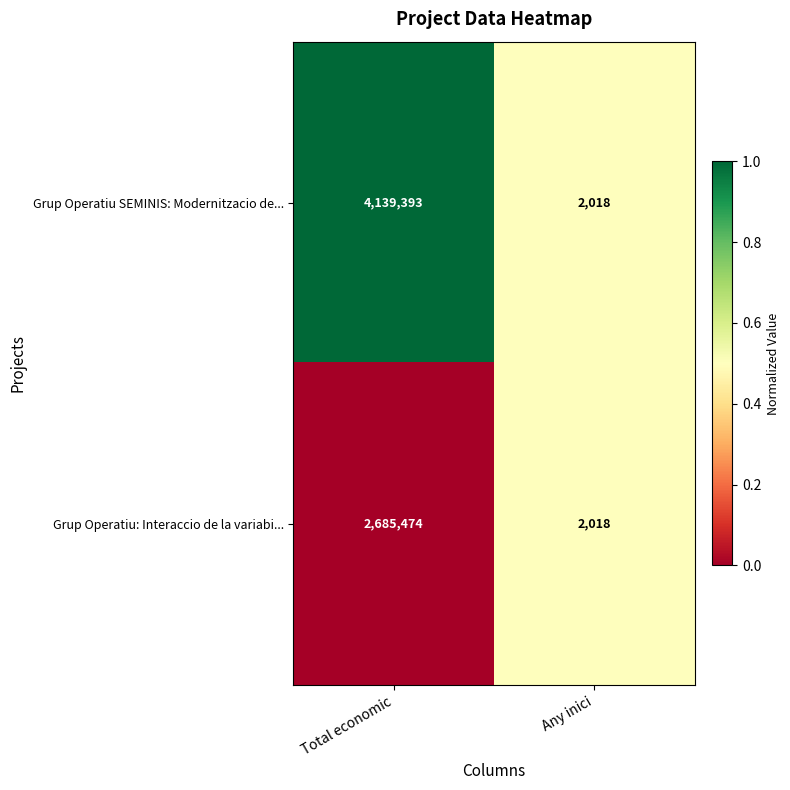

True or false: Grup Operatiu SEMINIS: Modernitzacio de... has a value of 2018 at Any inici.

True